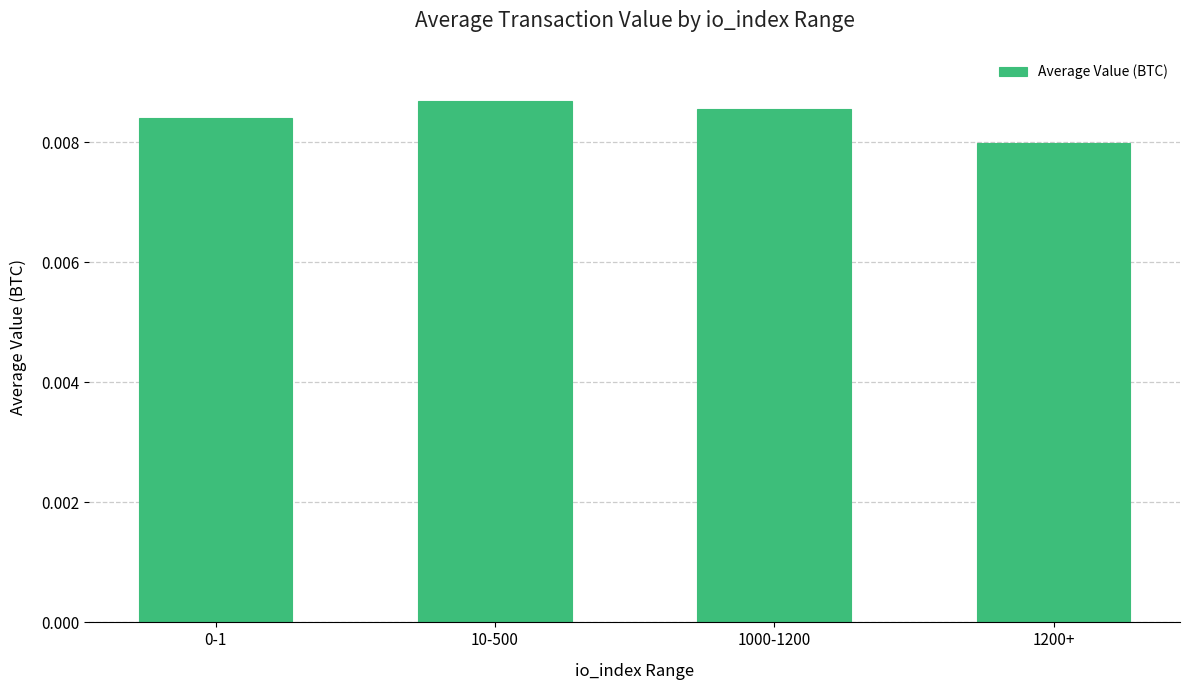

At which label is the value closest to 0?

1200+